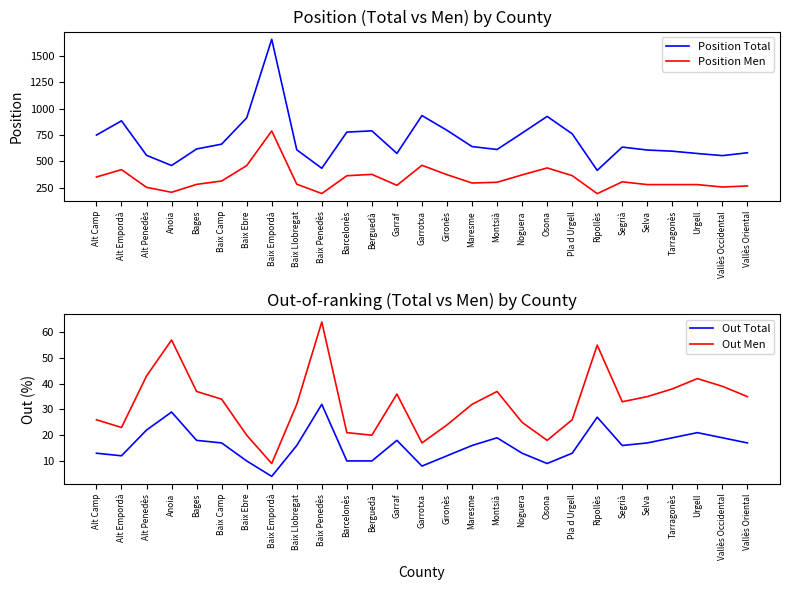

Is it true that Out Men equals 9 at Baix Empordà?

True